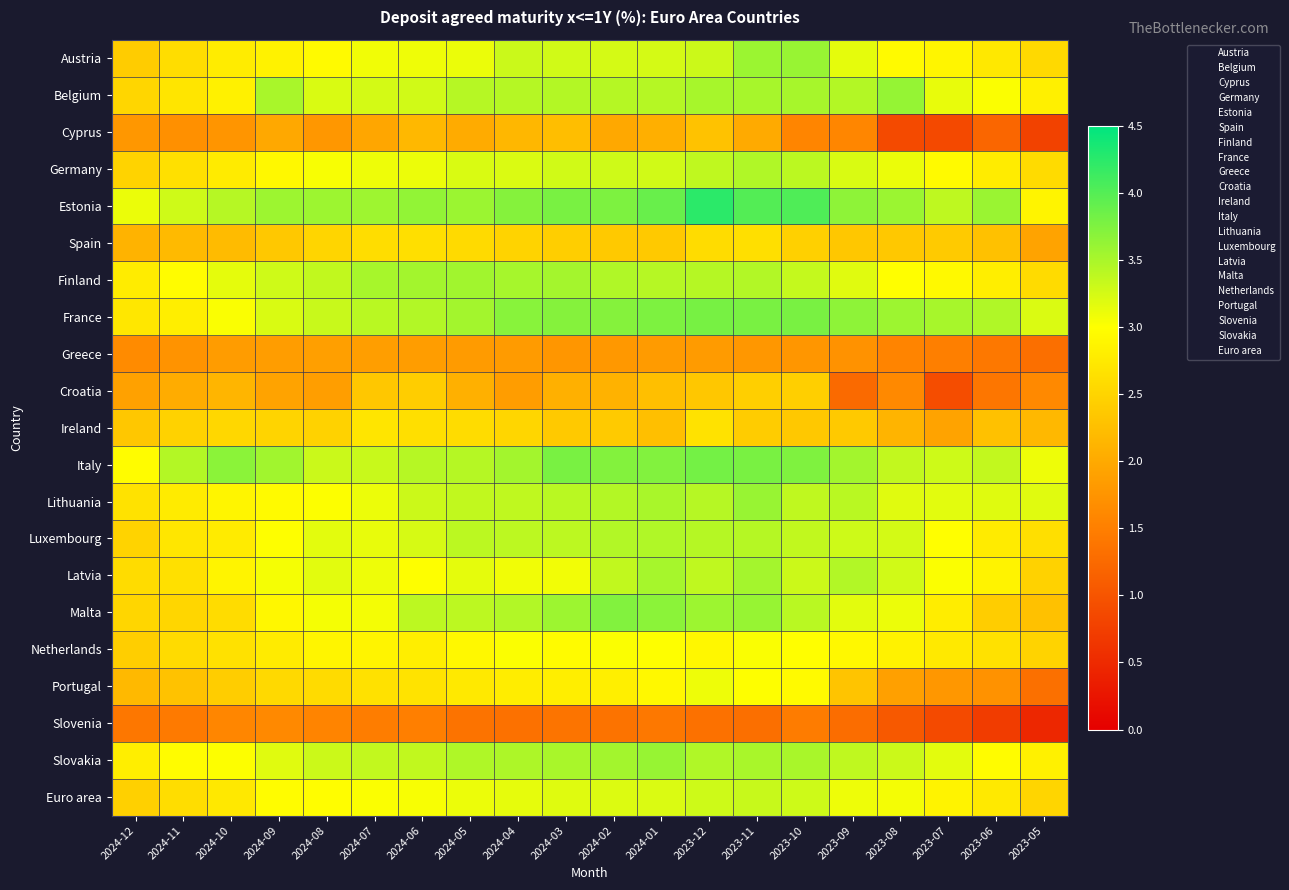

At which category is the sum across all series the highest?

2023-11